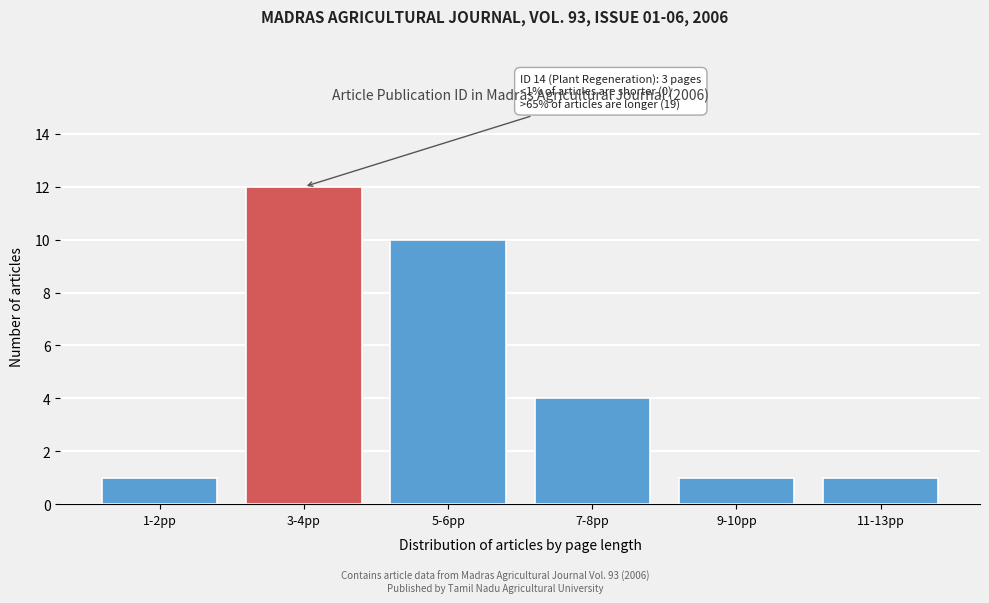

Reading left to right, extract all data points from this chart.

1-2pp=1	3-4pp=12	5-6pp=10	7-8pp=4	9-10pp=1	11-13pp=1